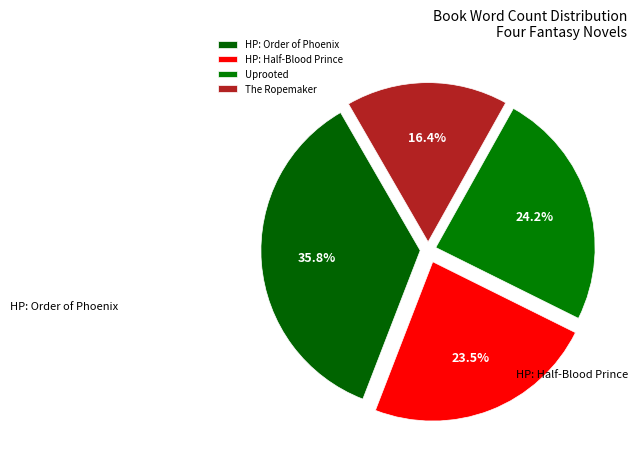

Is there any slice that represents more than half of the pie?

No